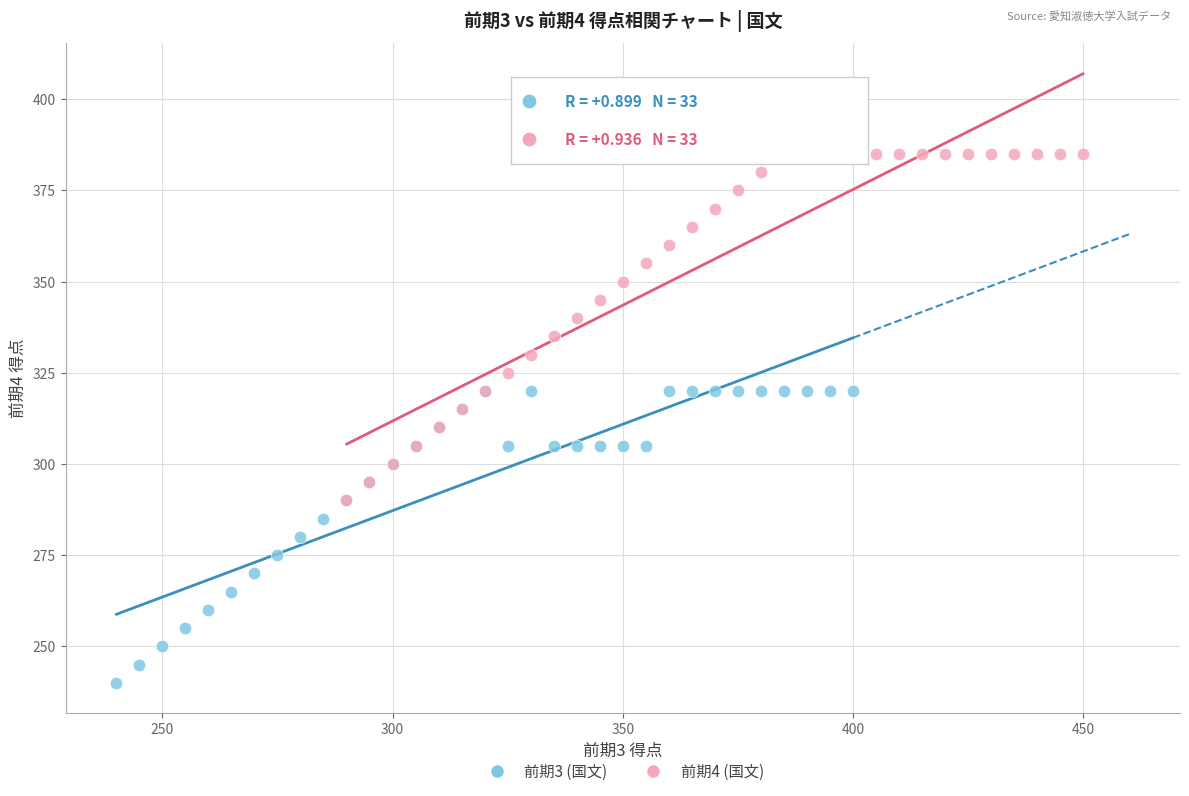

Which series reaches the minimum Y coordinate?

前期3 (国文)